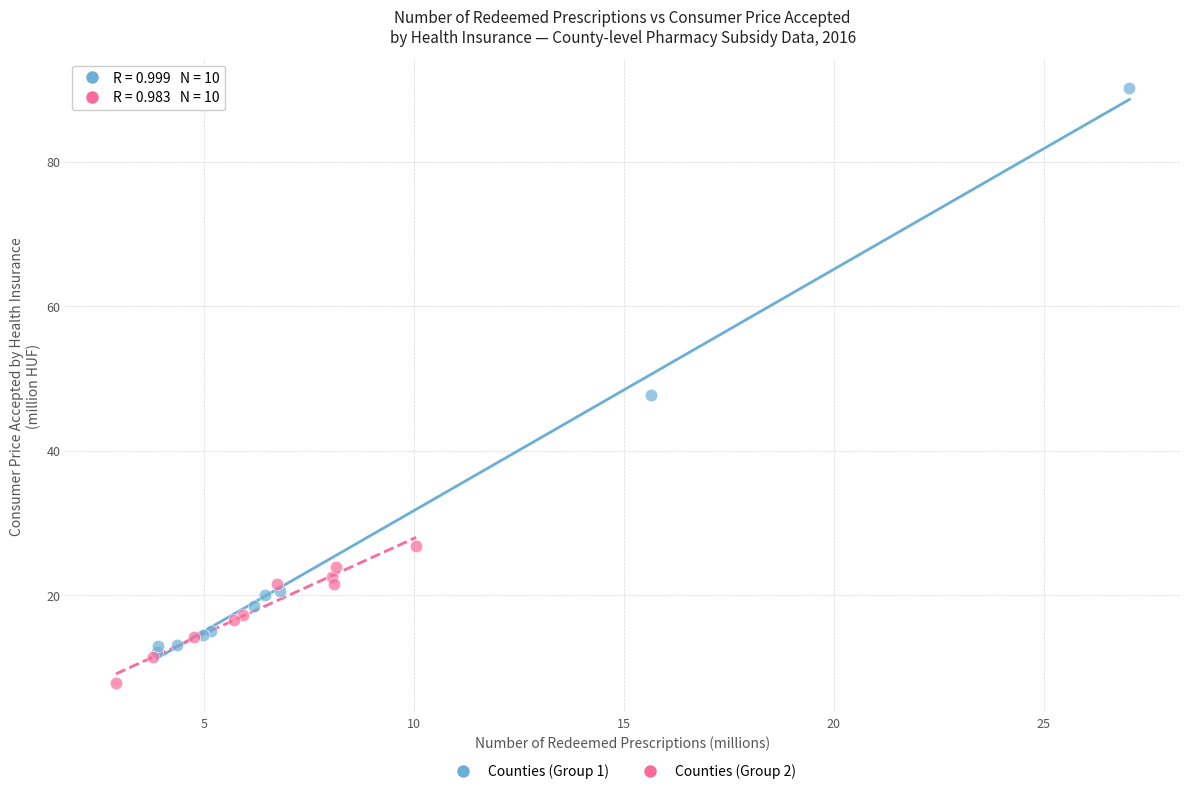

Which series contains the highest Y value?

Counties (Group 1)